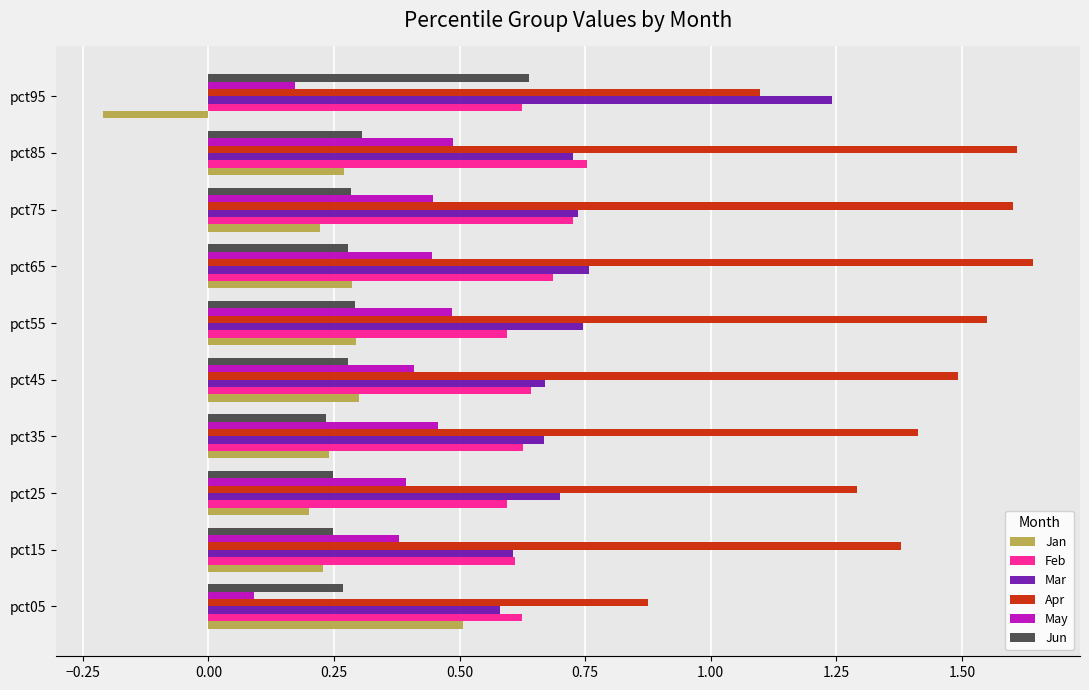

What is the sum of all Apr values?

13.9